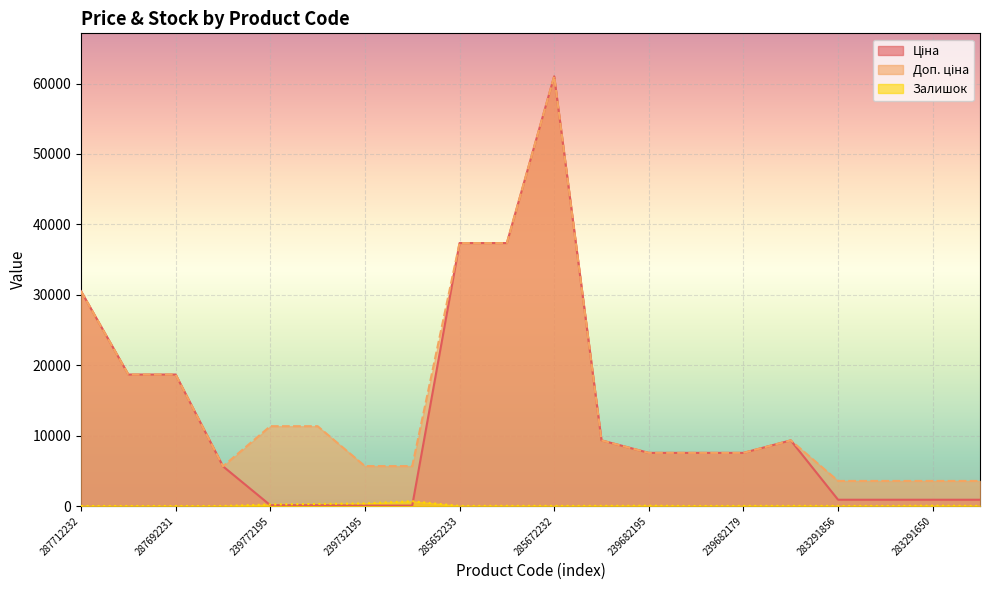

What are all the series names shown in the legend?

Ціна, Доп. ціна, Залишок